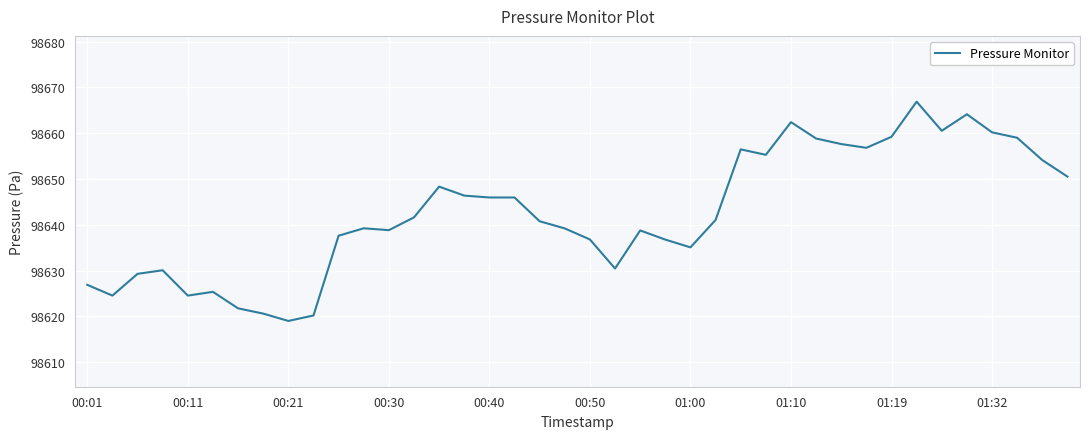

How many categories are shown in the chart?

40